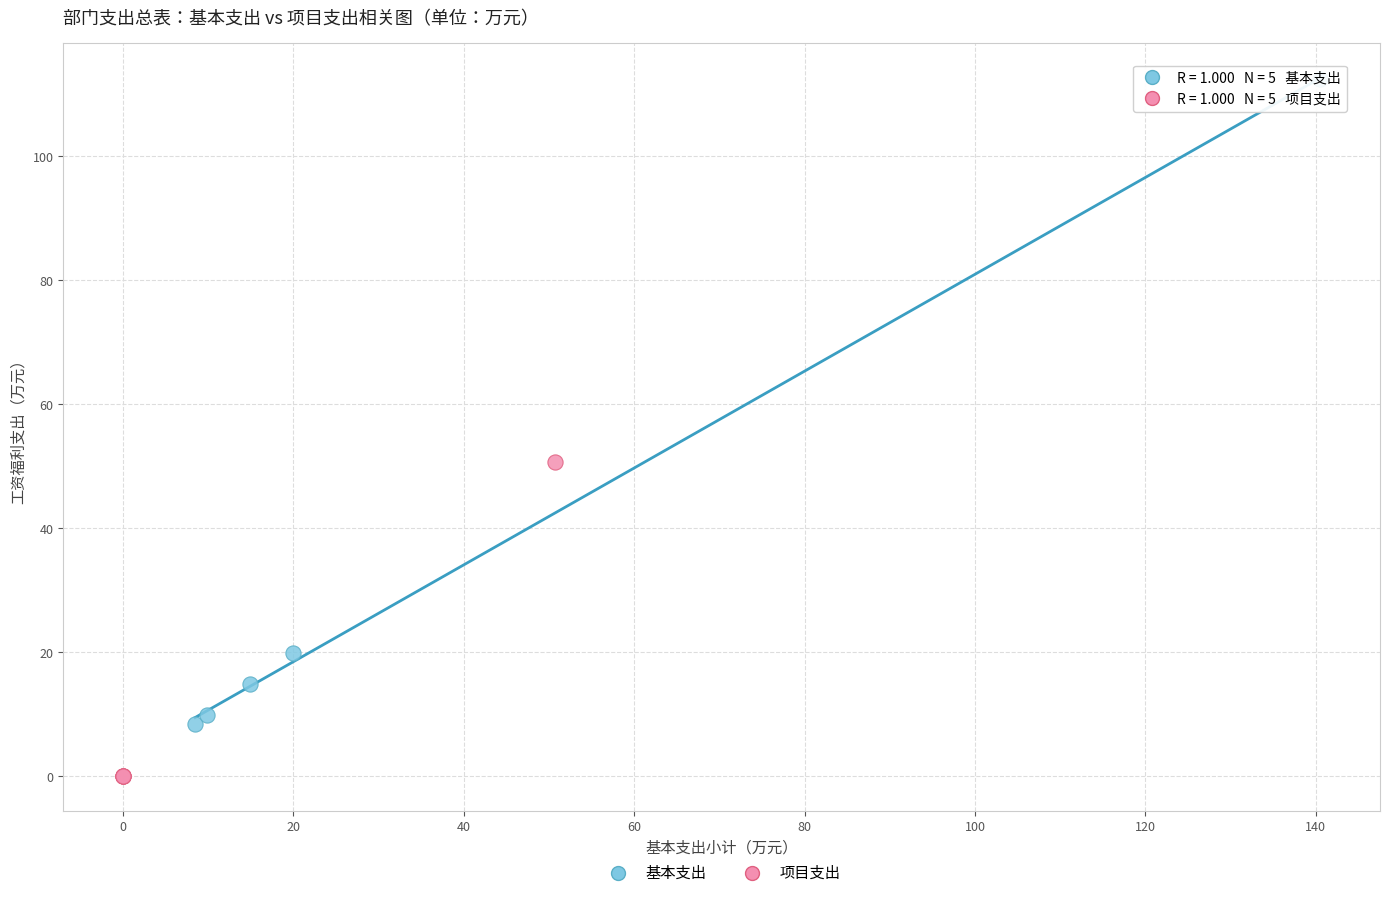

Which series has the widest spread of Y values?

基本支出